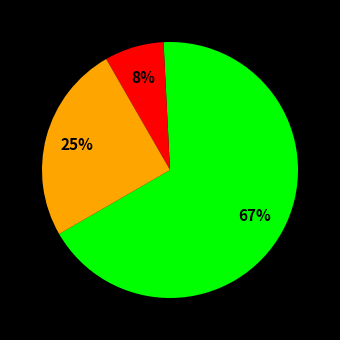

Is there any slice that represents more than half of the pie?

Yes